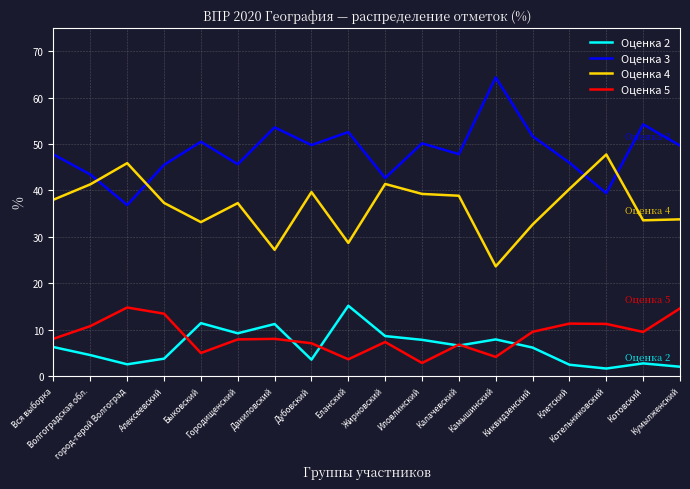

True or false: Оценка 2 and Оценка 4 cross at least once.

False